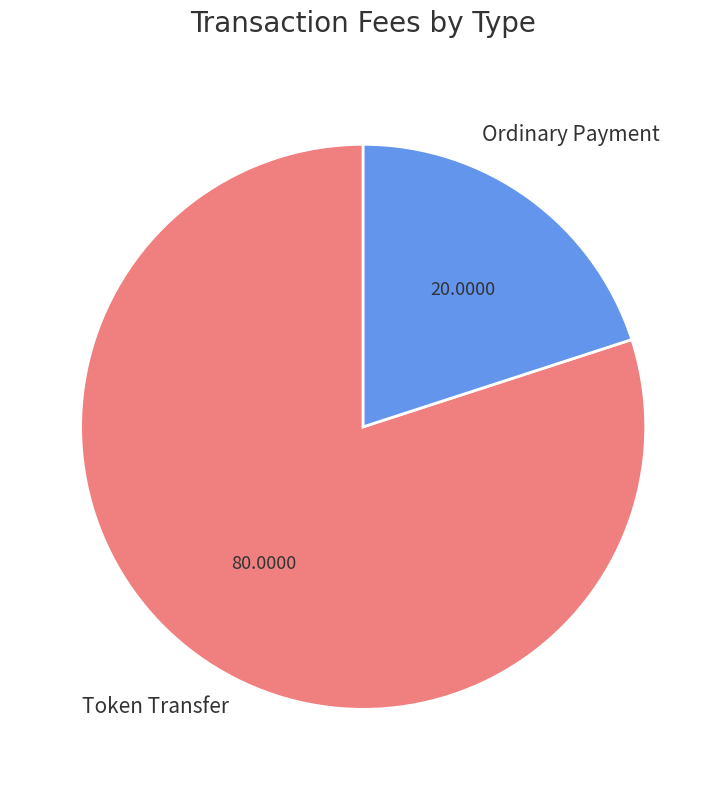

How many slices are in this pie chart?

2